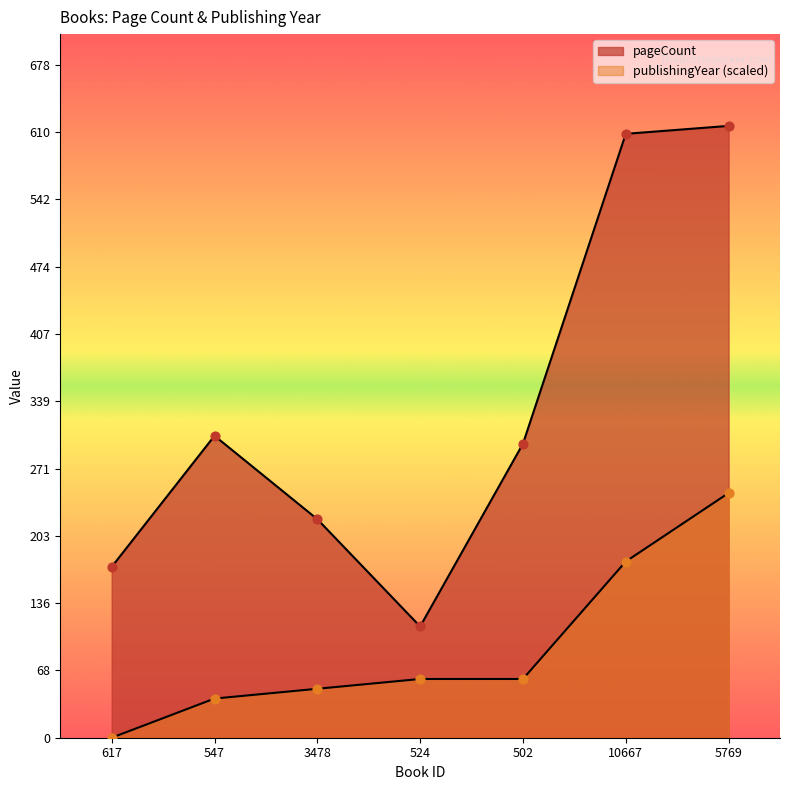

Is the value of publishingYear at 524 greater than the value of pageCount at 5769?

No